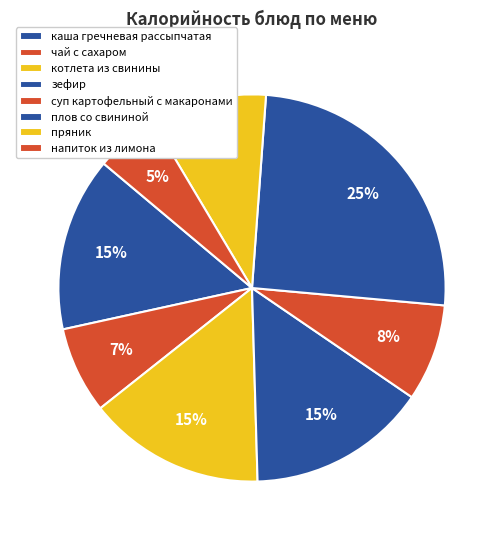

The чай с сахаром slice represents 7% of the pie. True or false?

True